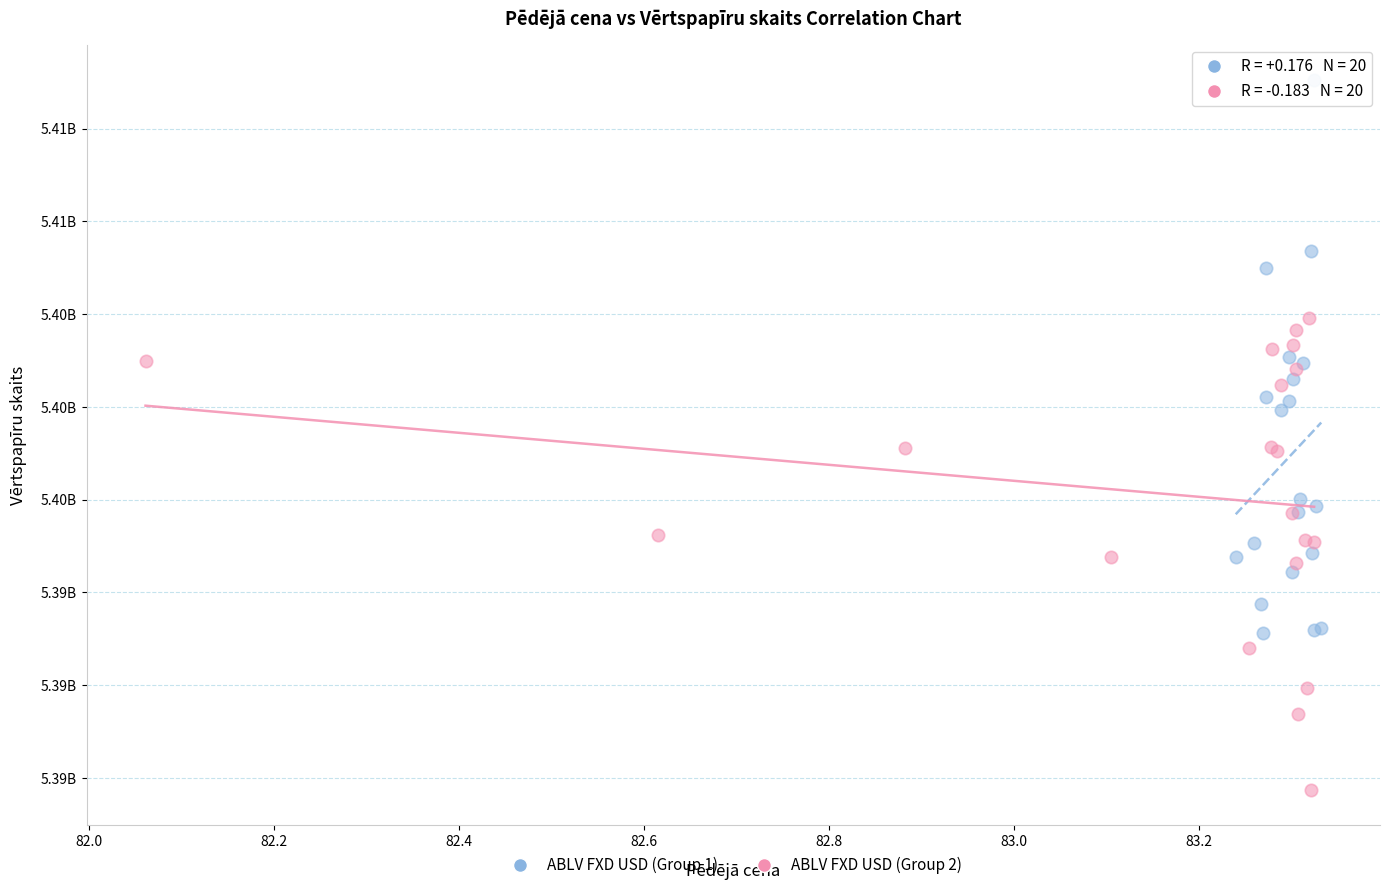

Which series reaches the minimum Y coordinate?

ABLV FXD USD (Group 2)